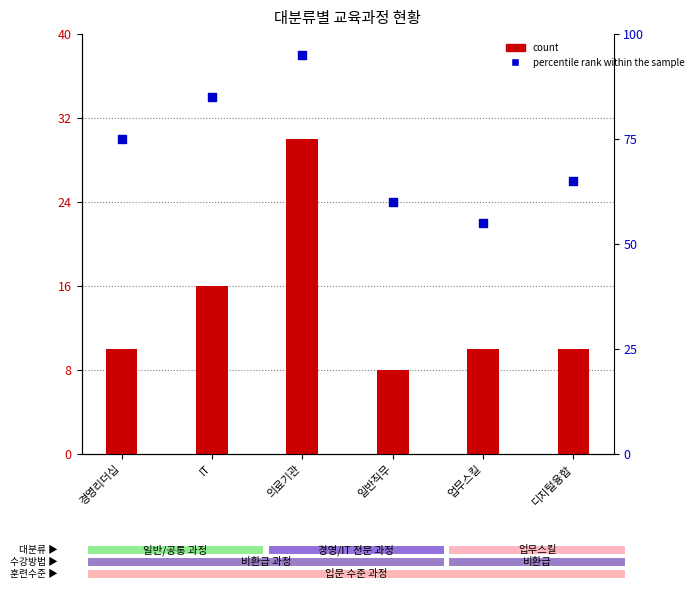

Which series contains the lowest Y value?

count